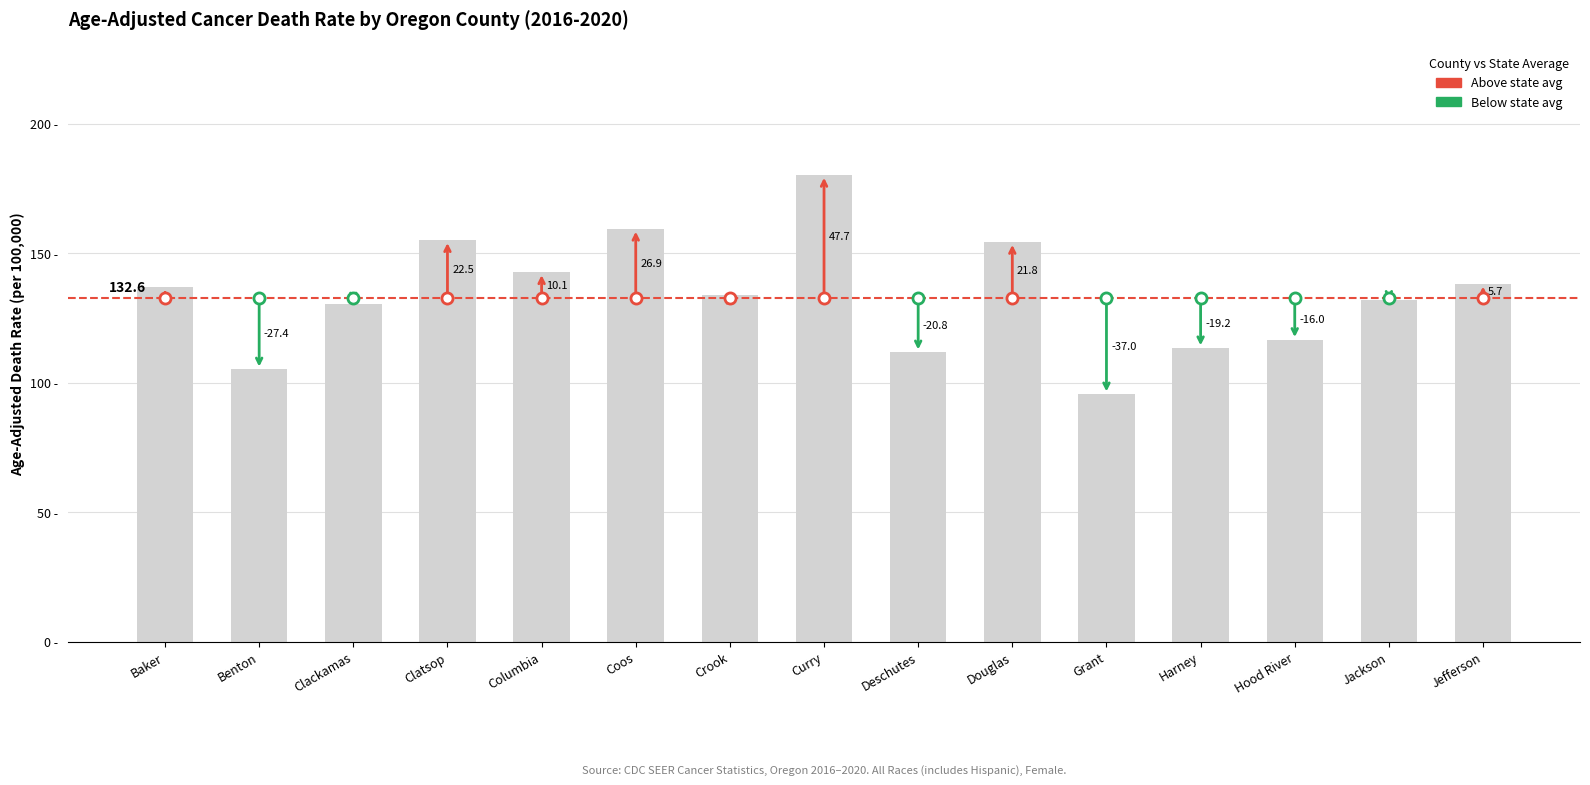

What is the label of the 1st bar from the right?

Jefferson